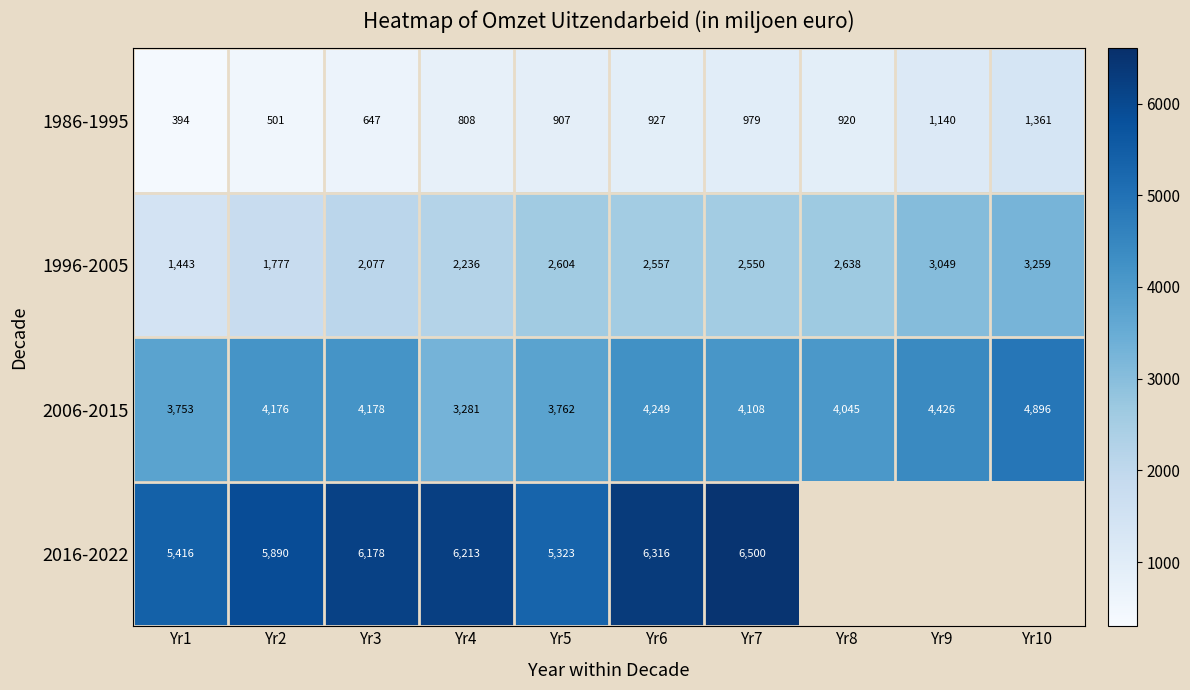

Count the number of categories in the chart.

10